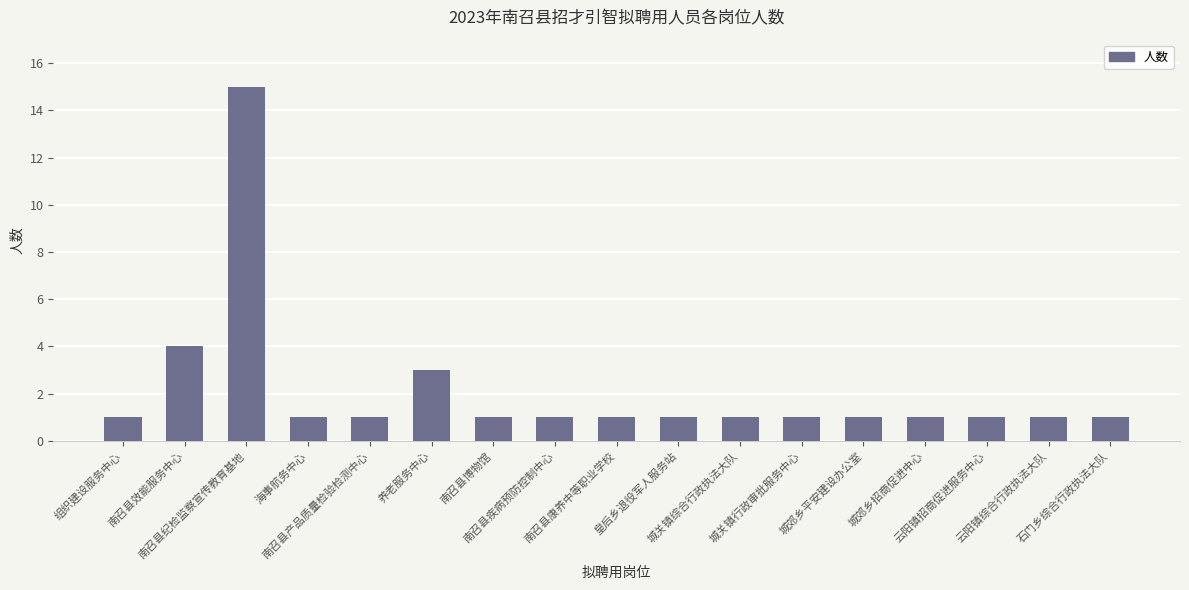

What is the maximum value shown in the chart?

15